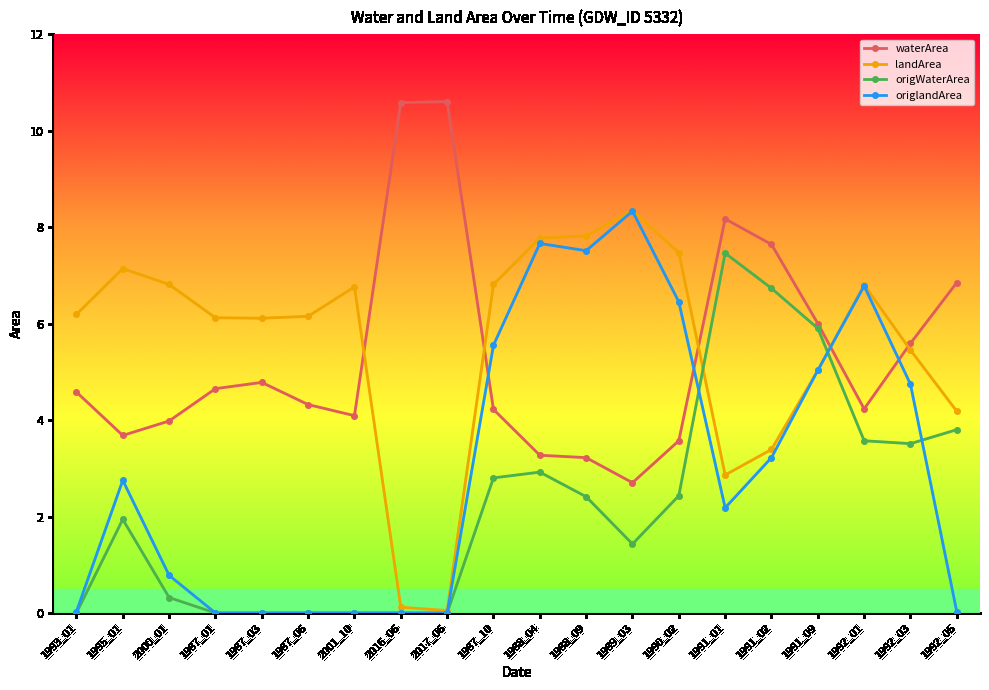

The value of origlandArea at 1992_03 is 4.7. True or false?

True